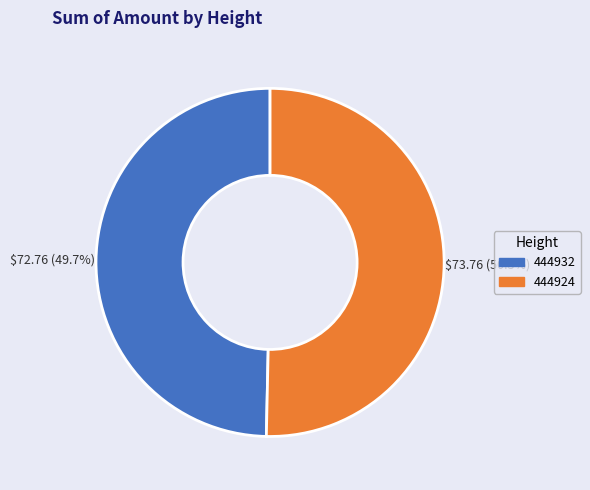

Approximately how many times larger is the value at 444932 compared to 444924?

1.0